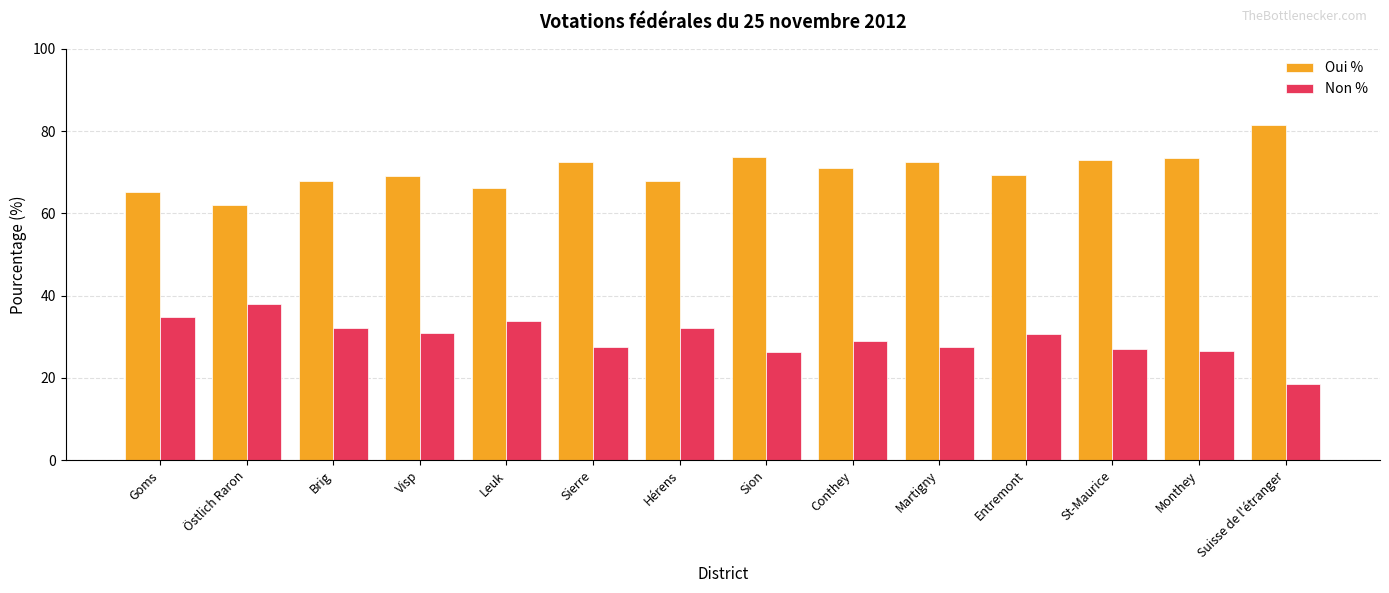

How many groups of bars are there?

14